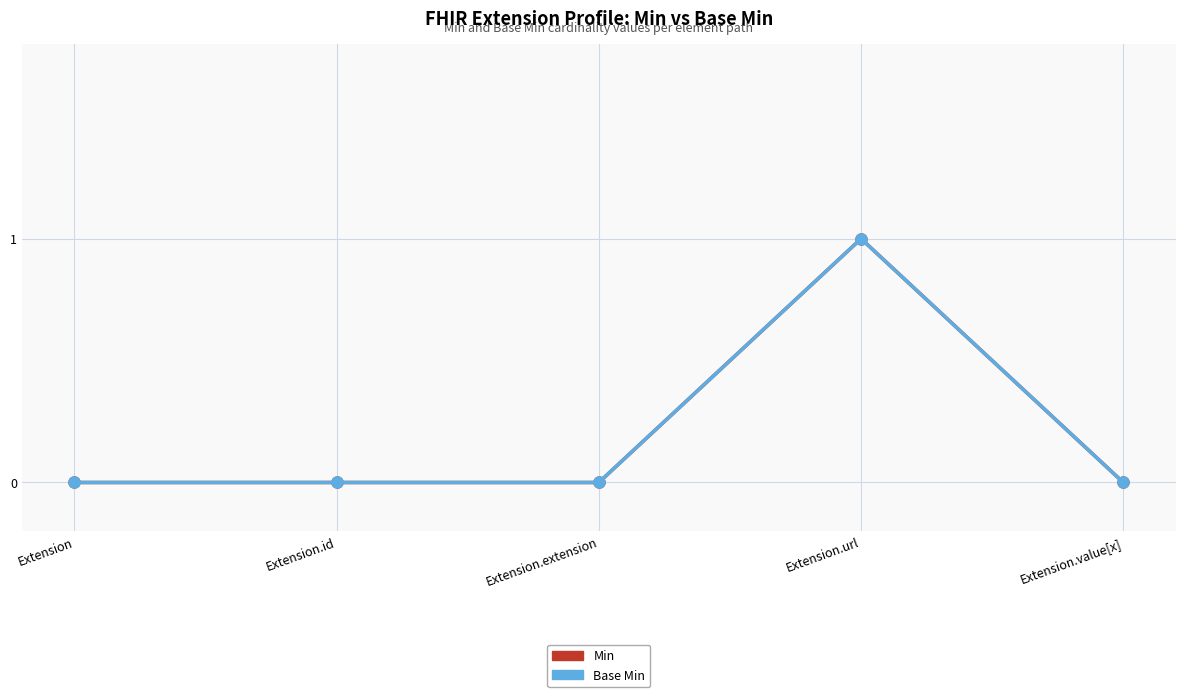

Is it true that Base Min equals 2 at Extension.url?

False